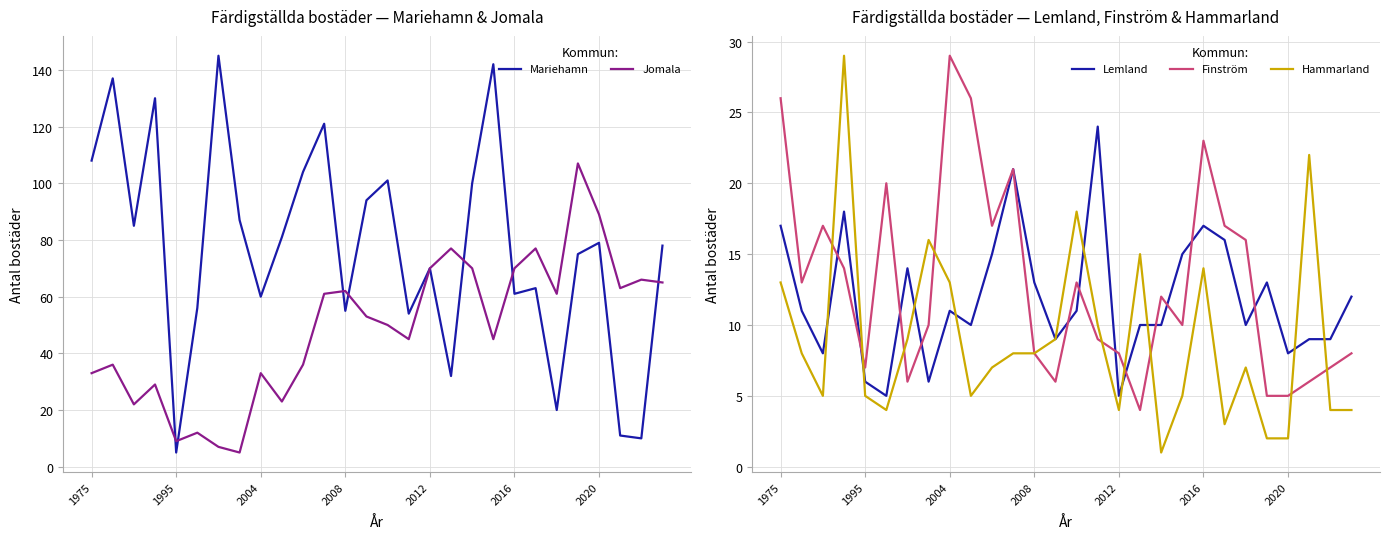

The Hammarland series shows 4 at 2012. True or false?

True